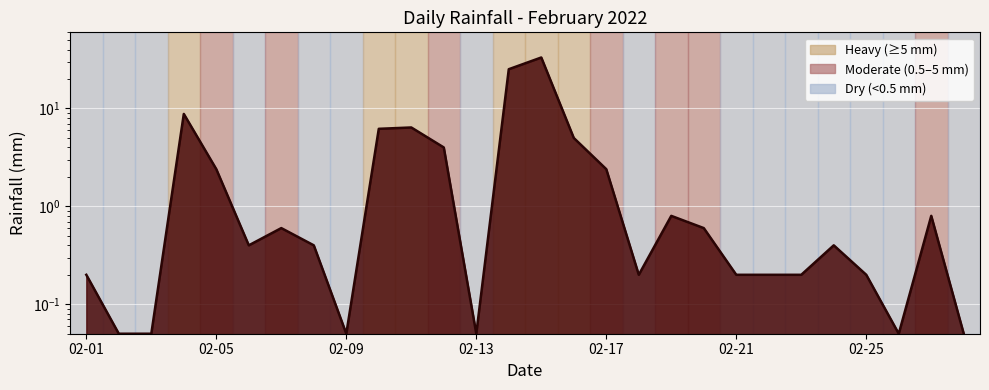

What is the maximum value shown in the chart?

33.2